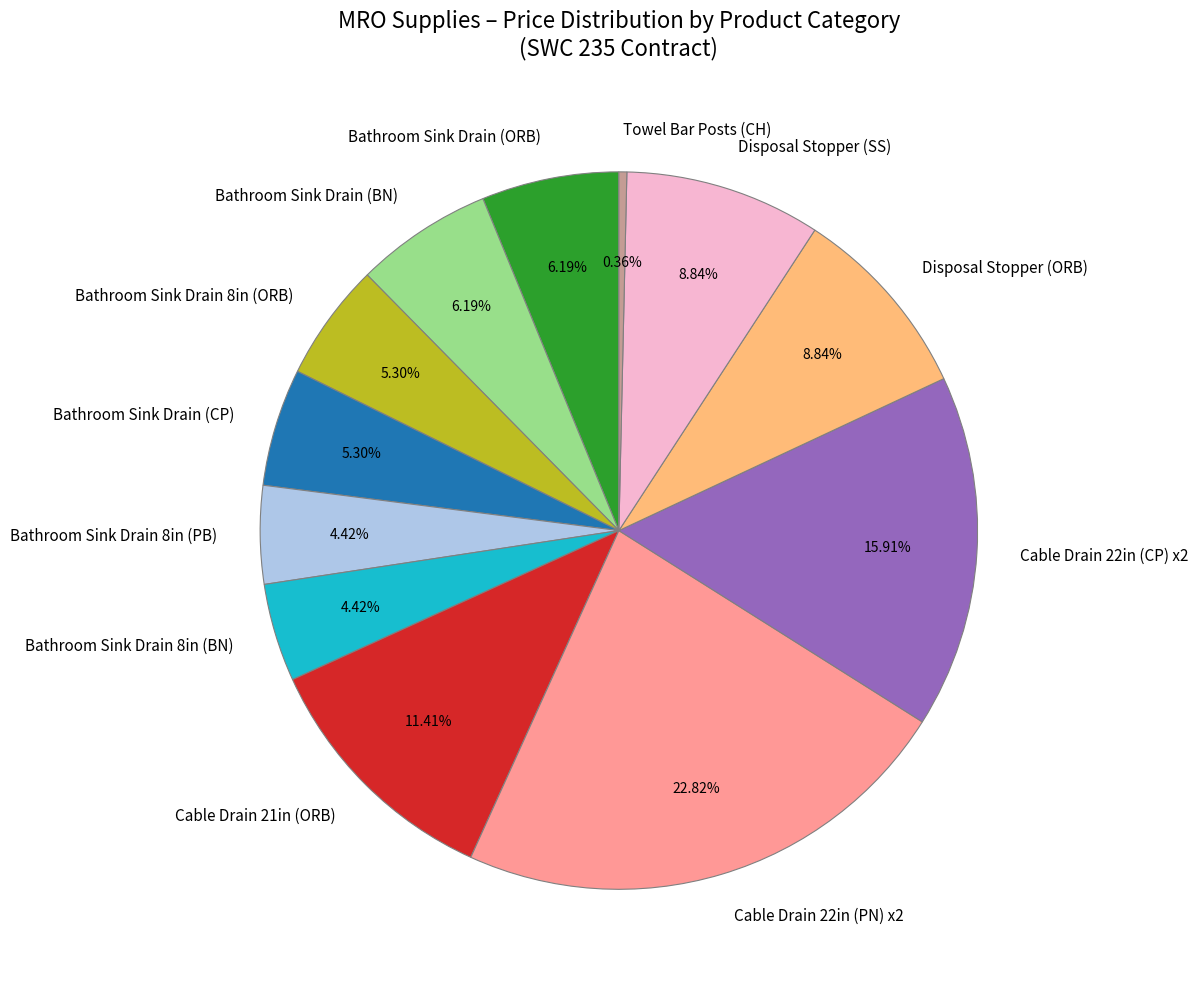

How many segments does this pie chart have?

12